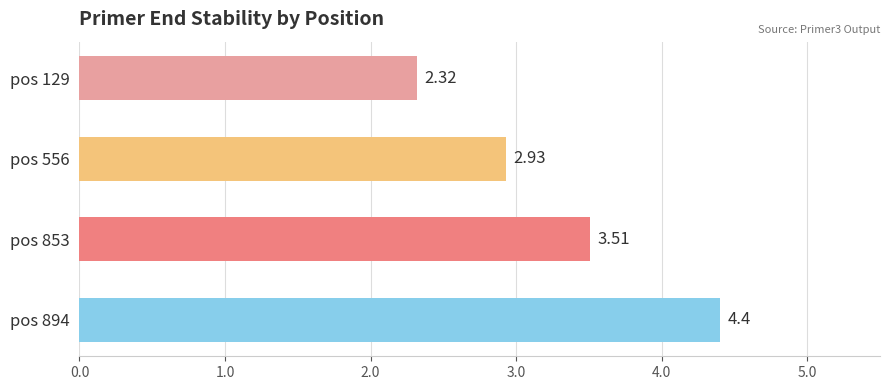

Where is the data nearest to the value 3?

pos 556